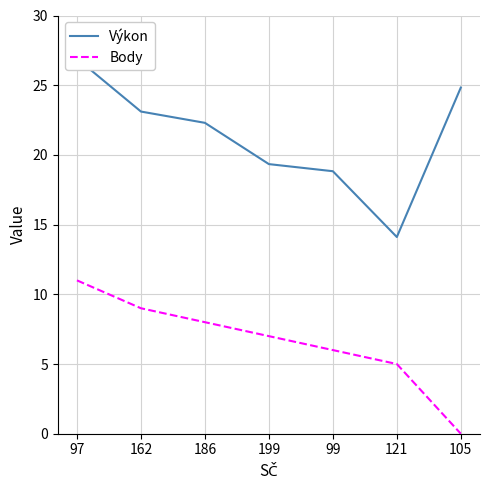

True or false: Výkon and Body cross at least once.

False